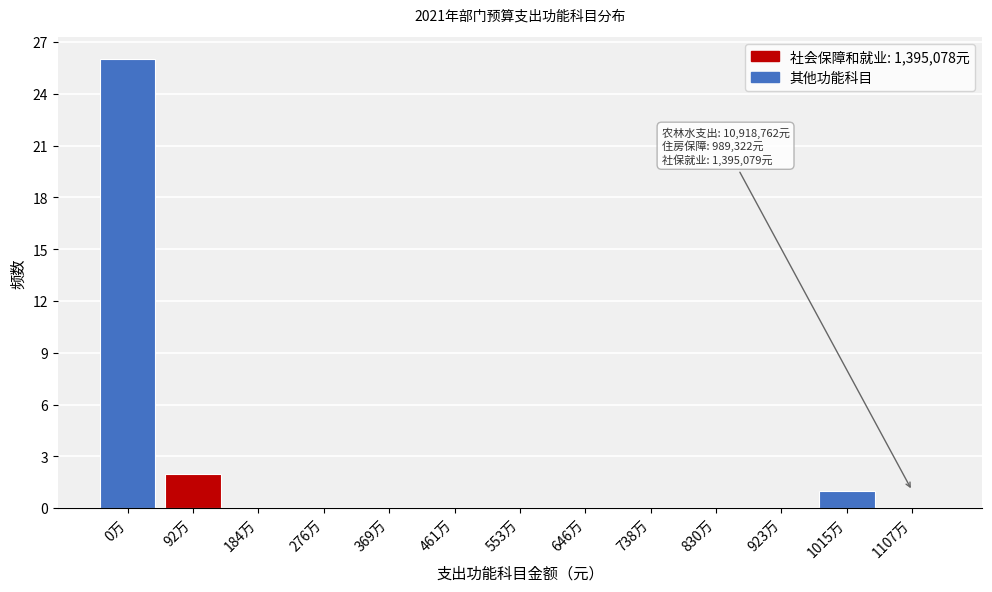

Reading left to right, list all the values displayed in this chart.

0万=26	92万=2	184万=0	276万=0	369万=0	461万=0	553万=0	646万=0	738万=0	830万=0	923万=0	1015万=1	1107万=0